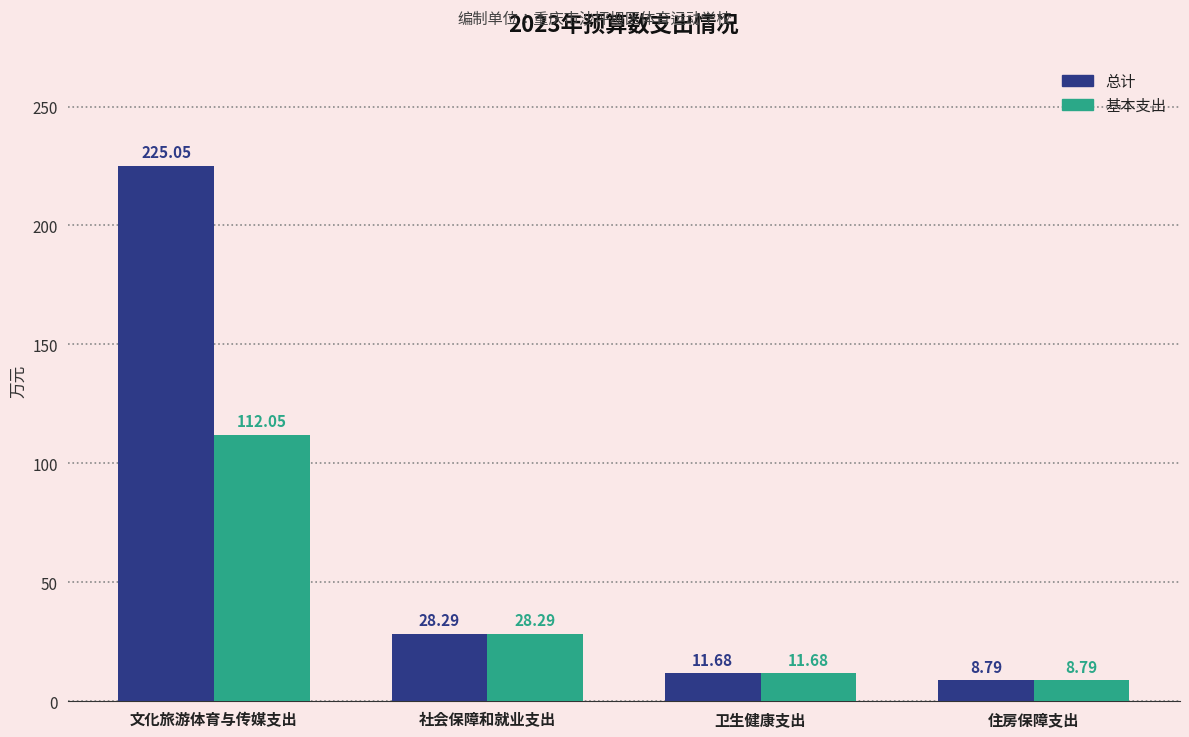

Are the bars horizontal?

No